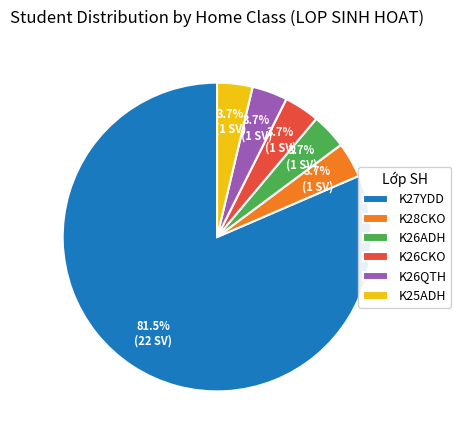

Count the number of slices in the pie.

6